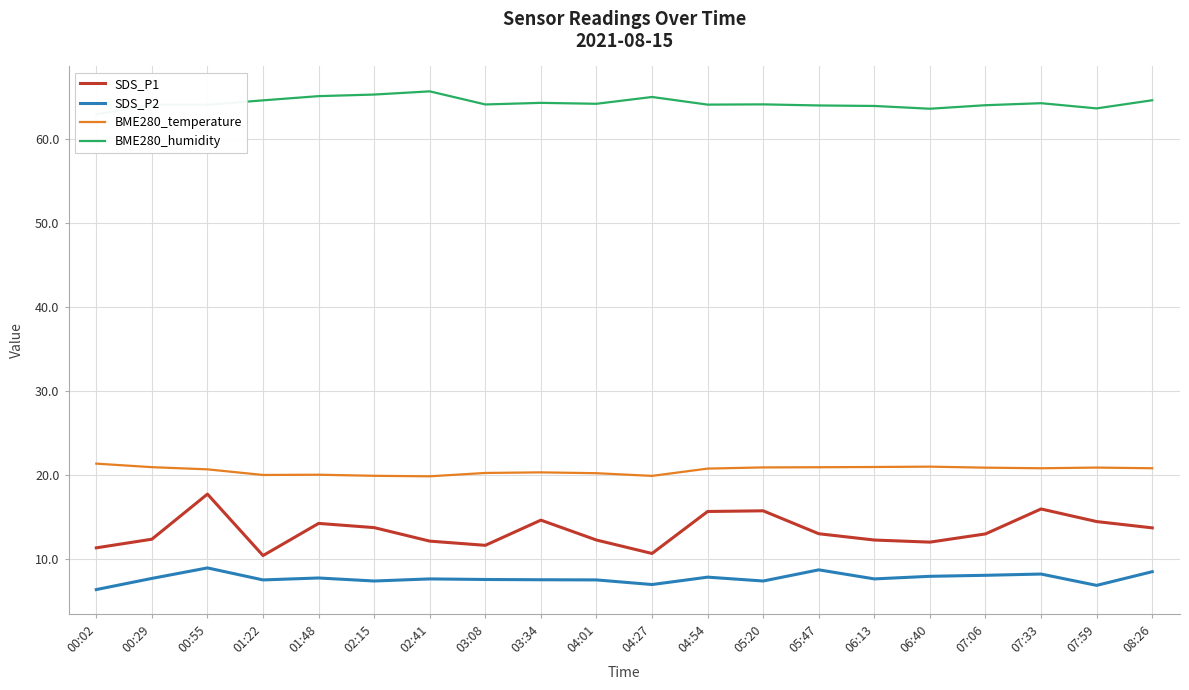

What is the sum of all SDS_P2 values?

152.7